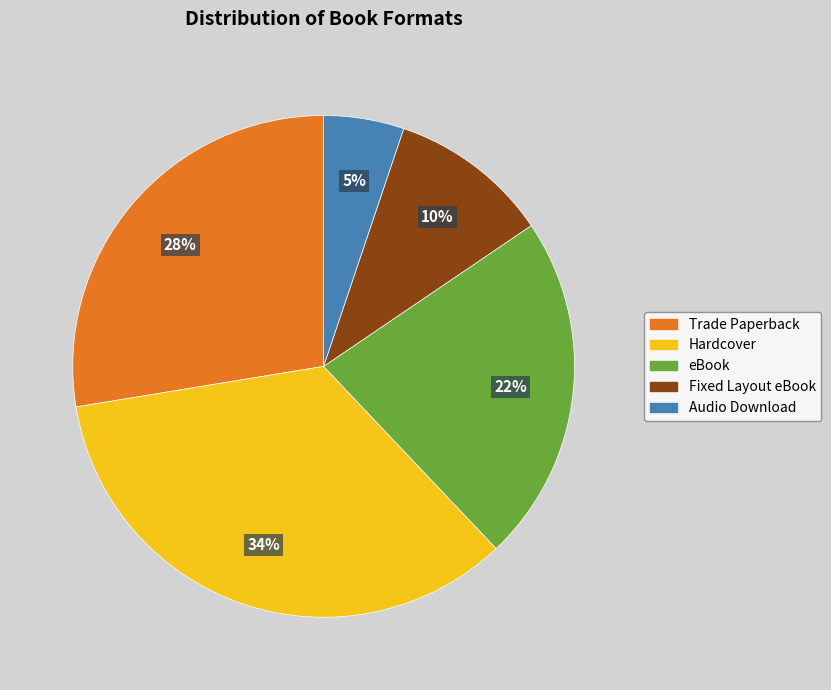

The Fixed Layout eBook slice represents 4% of the pie. True or false?

False